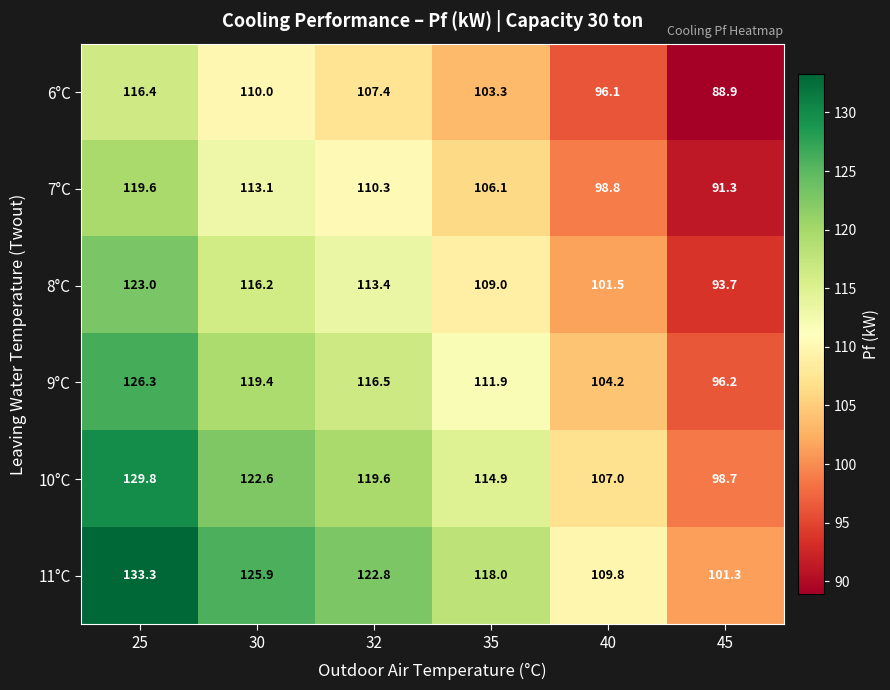

Which series changed the most between 35 and 45?

11°C